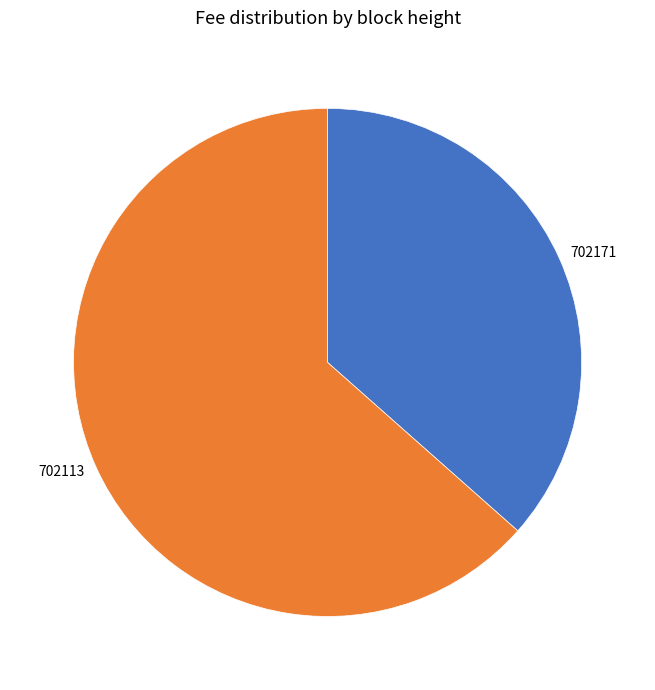

Which has a higher value, 702171 or 702113?

702113